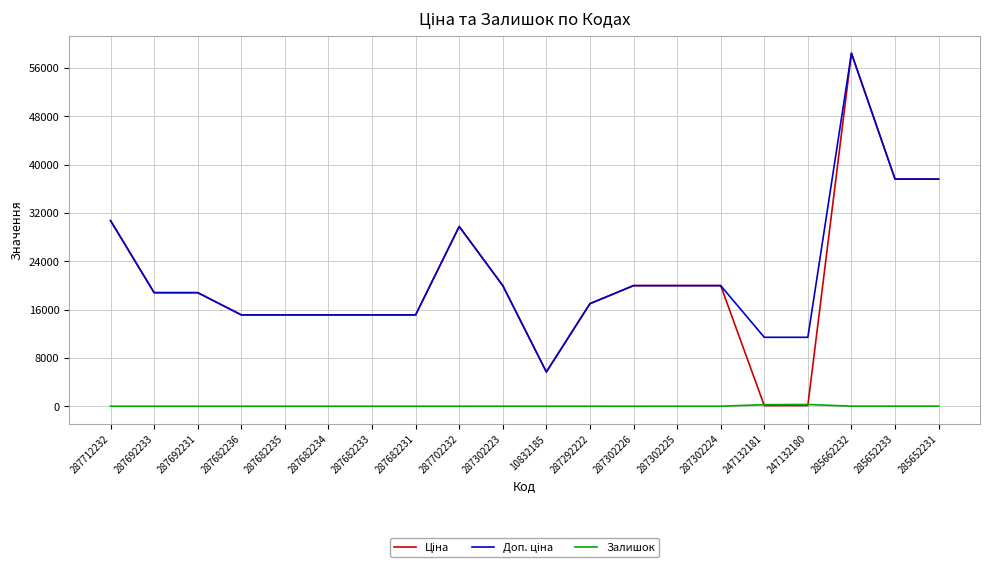

What is the total value across all series at 287712232?

61434.3